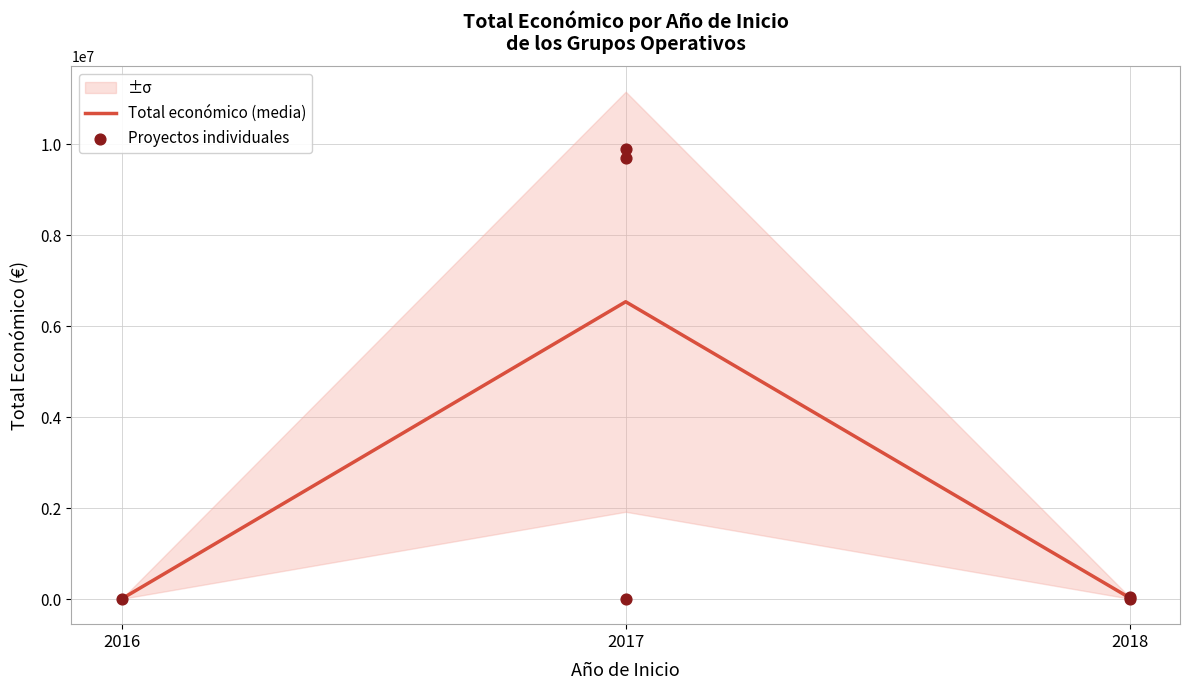

Approximately how many times larger is the value at 2016 compared to 2018?

0.7